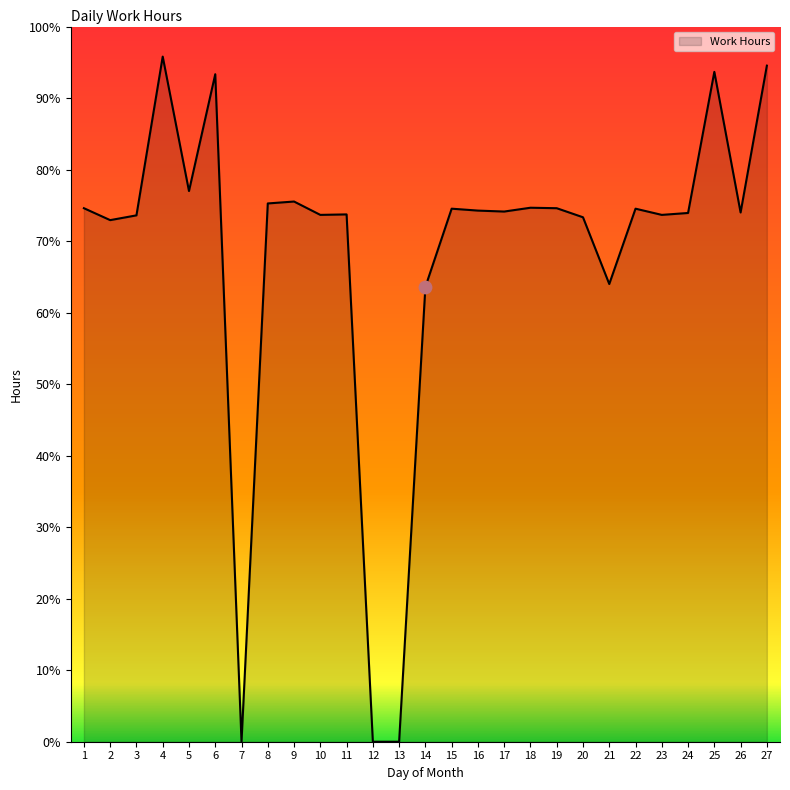

Which has a higher value, 17 or 12?

17